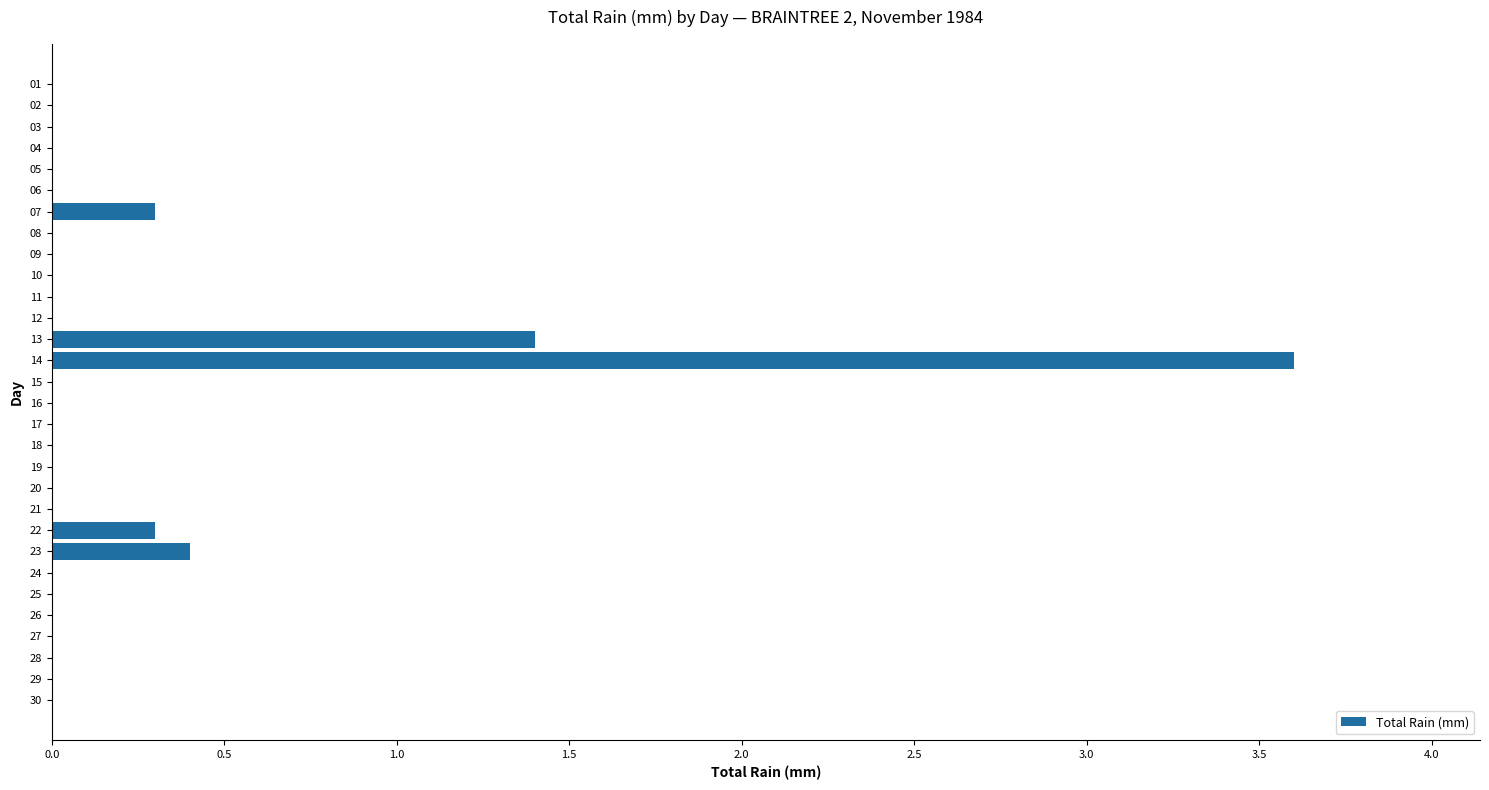

Are the bars horizontal?

Yes